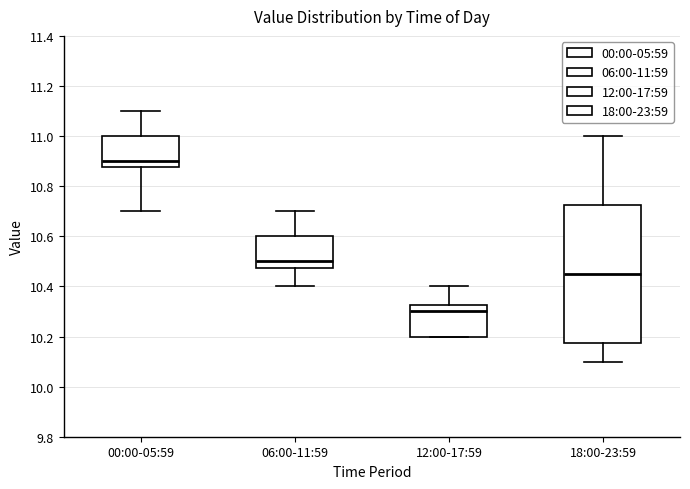

Reading left to right, read every box against the y-axis: the position of its median line, the range the box covers, and the ends of its whiskers. The values are not printed on the chart, so give them approximately, as read against the axis.

00:00-05:59: median 10.90, box 10.88 to 11.00, whiskers 10.70 to 11.10
06:00-11:59: median 10.50, box 10.48 to 10.60, whiskers 10.40 to 10.70
12:00-17:59: median 10.30, box 10.20 to 10.32, whiskers 10.20 to 10.40
18:00-23:59: median 10.46, box 10.18 to 10.72, whiskers 10.10 to 11.00